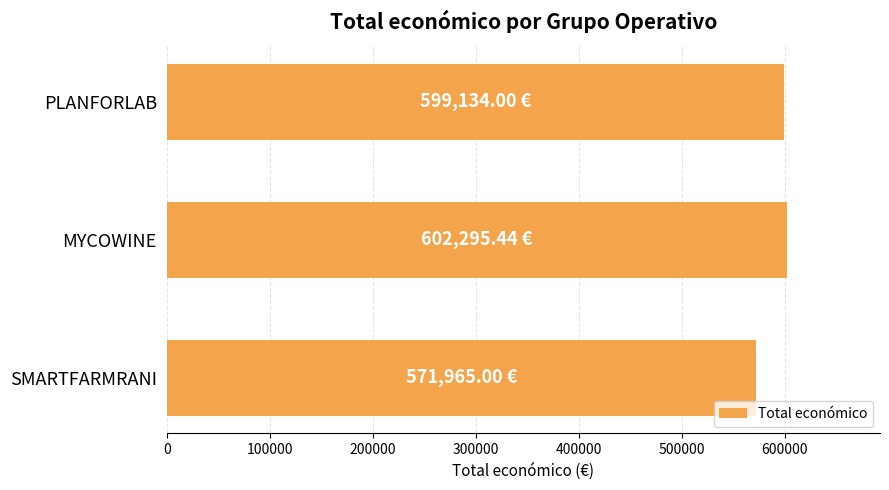

How many series are shown in this chart?

1